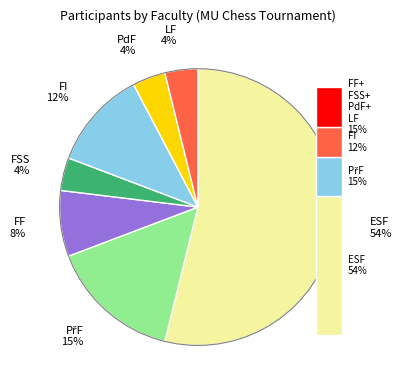

To the nearest percent, what percentage of the pie is PřF?

15%